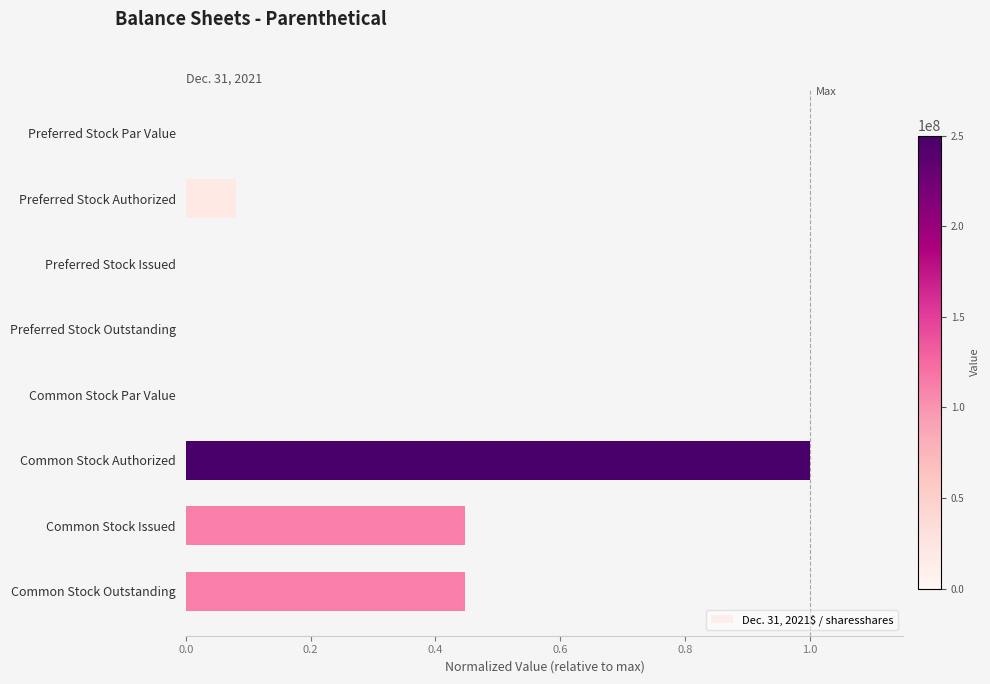

Are the bars horizontal?

Yes